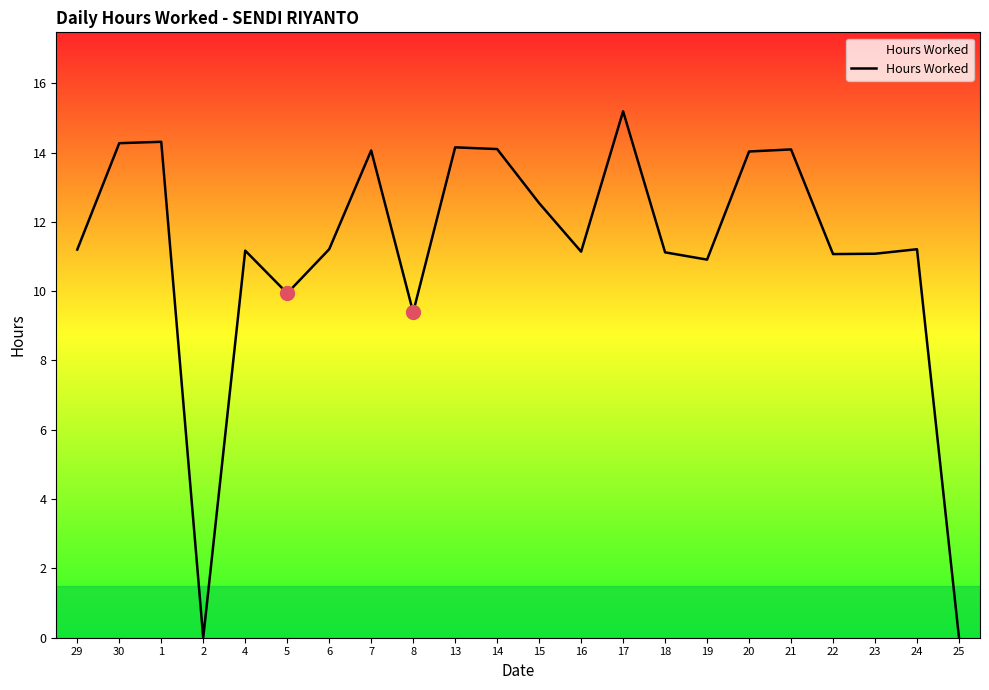

Is this an area chart (filled region under the line)?

No